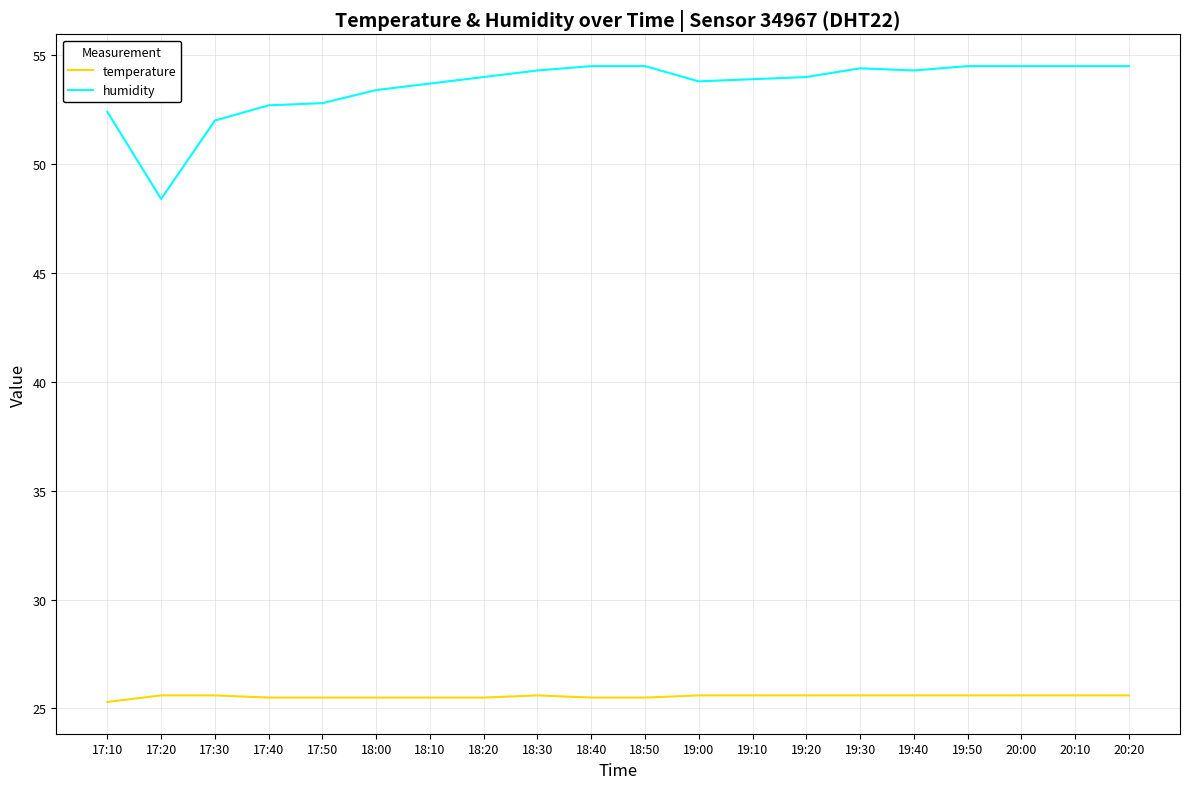

Which series has the largest range (max minus min)?

humidity